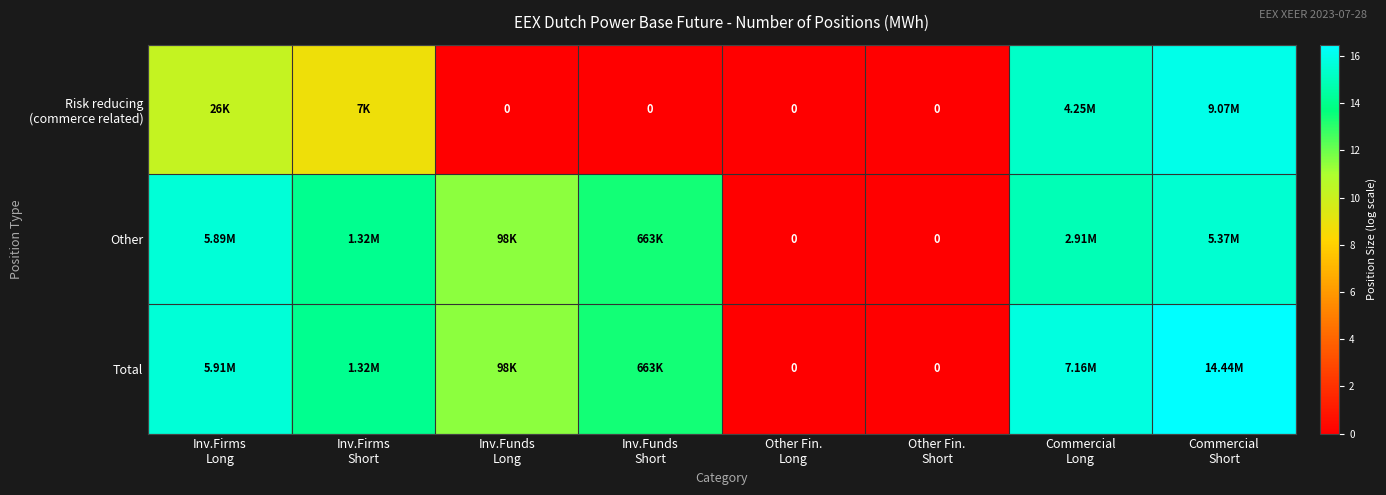

How many positive values does the Total series have?

6